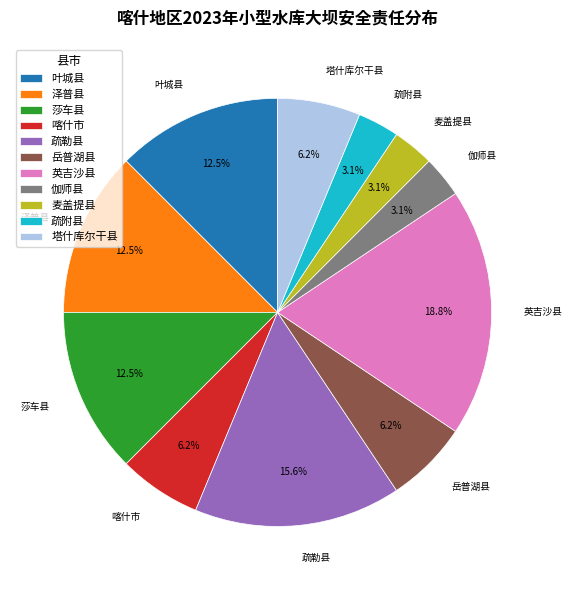

To the nearest percent, what portion does 岳普湖县 represent?

6%